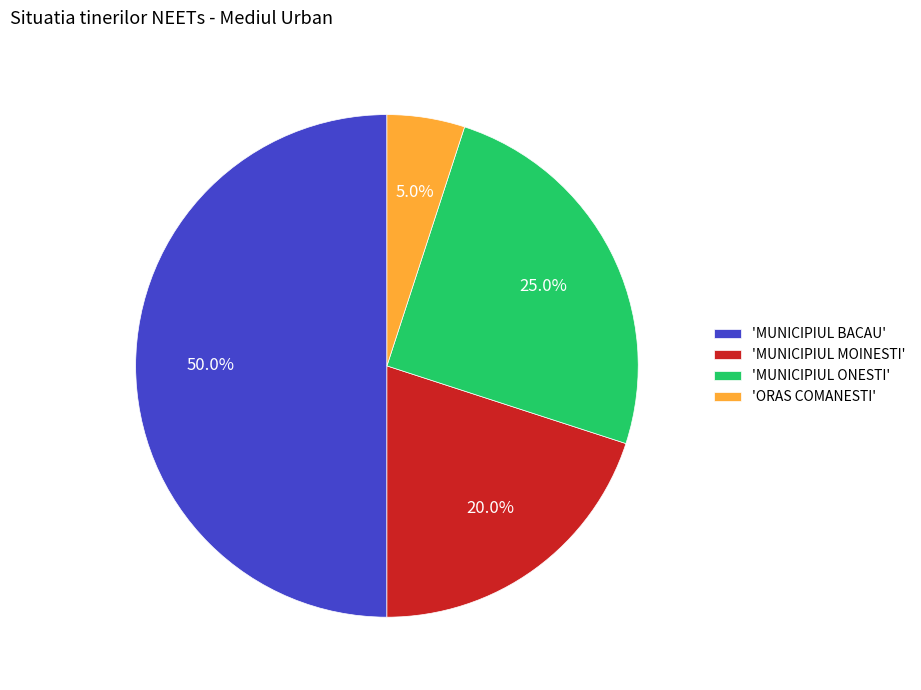

Rank the categories by value from highest to lowest.

'MUNICIPIUL BACAU', 'MUNICIPIUL ONESTI', 'MUNICIPIUL MOINESTI', 'ORAS COMANESTI'